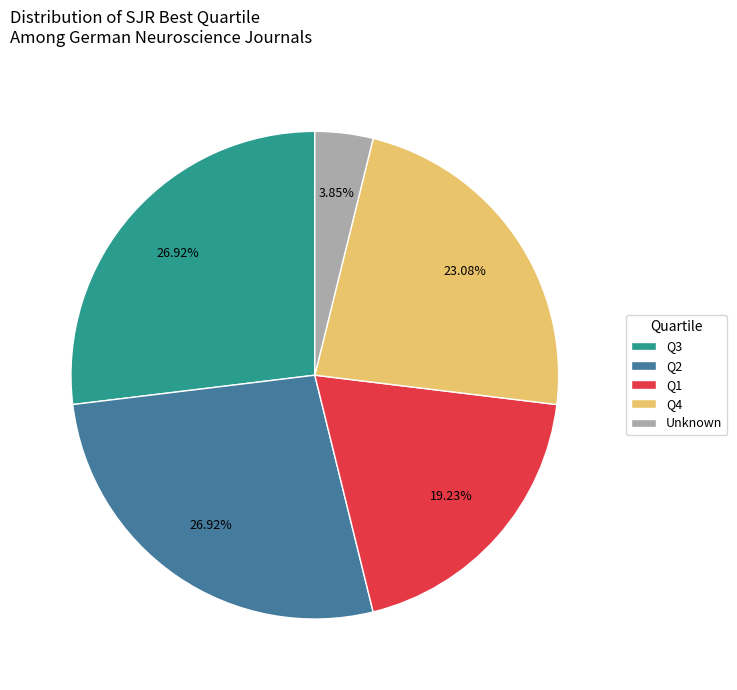

Does any single category account for the majority?

No